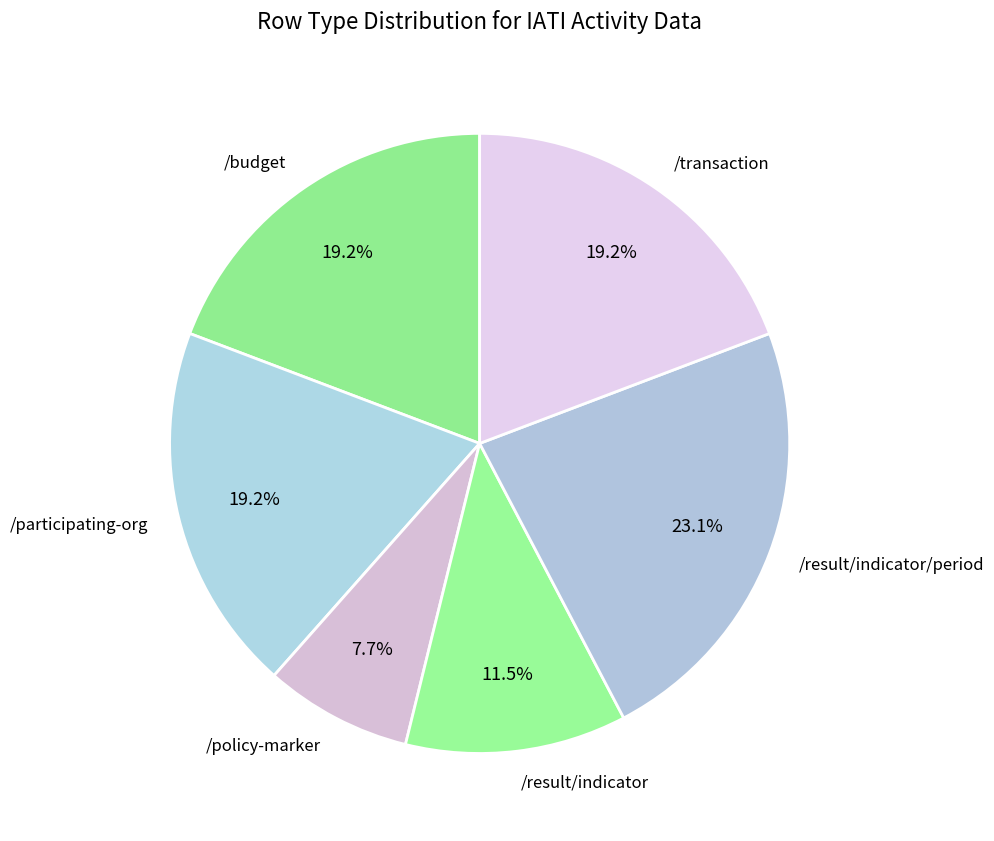

To the nearest percent, what is the average slice percentage?

17%